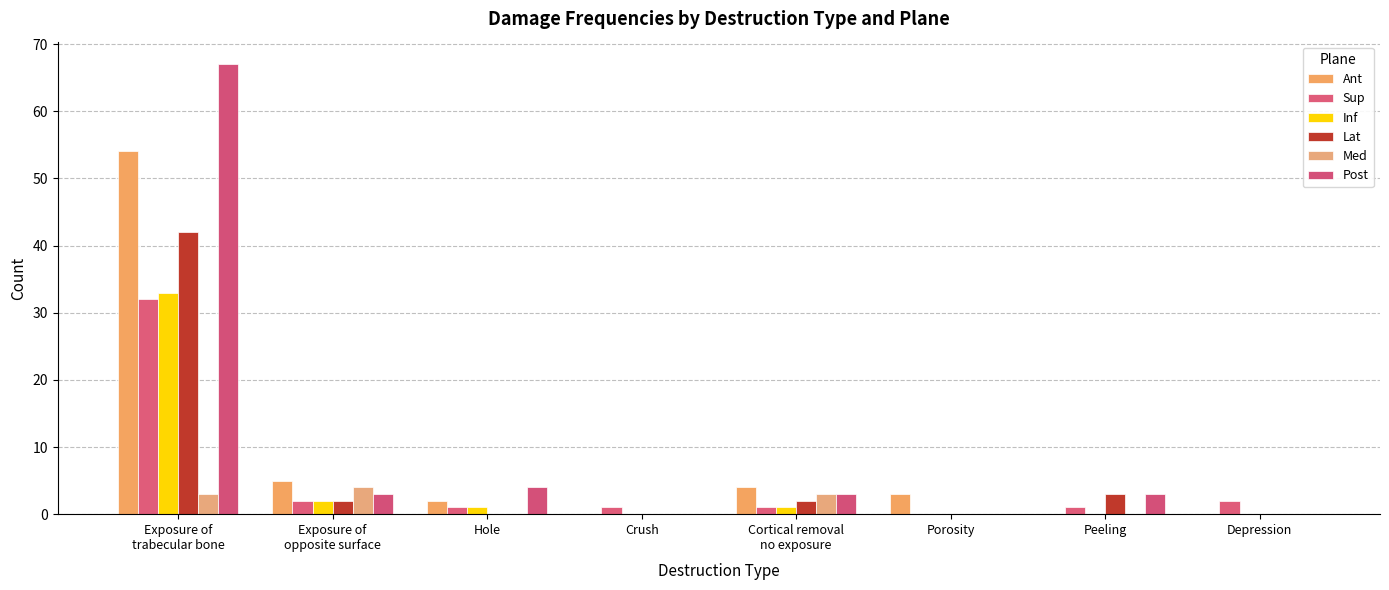

Where does the Lat series first go above 2?

Exposure of
trabecular bone